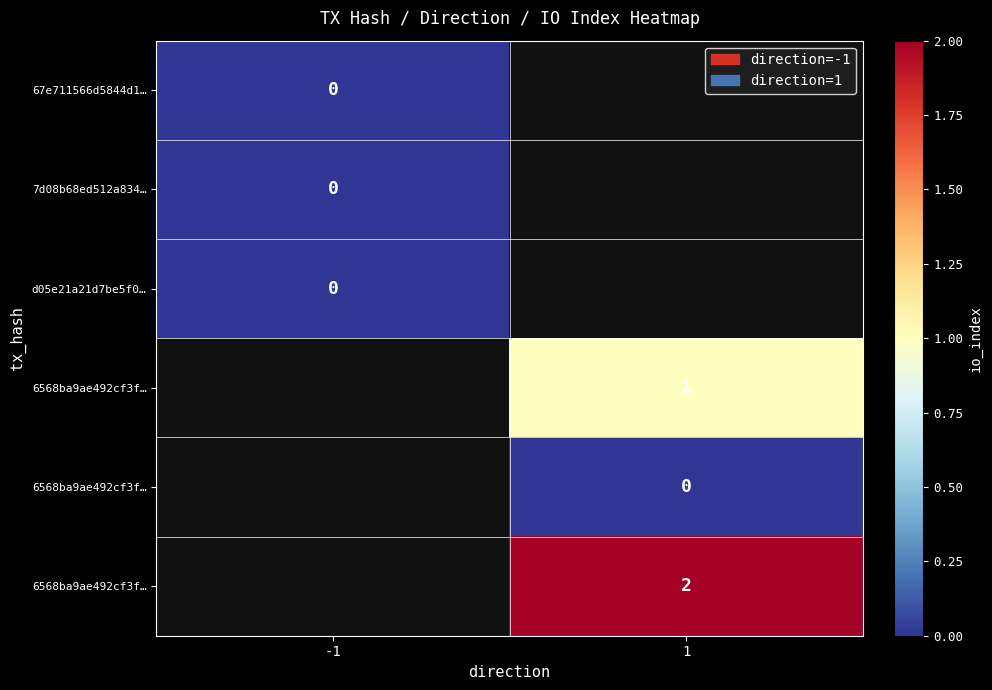

At how many categories does at least one series exceed 1?

1